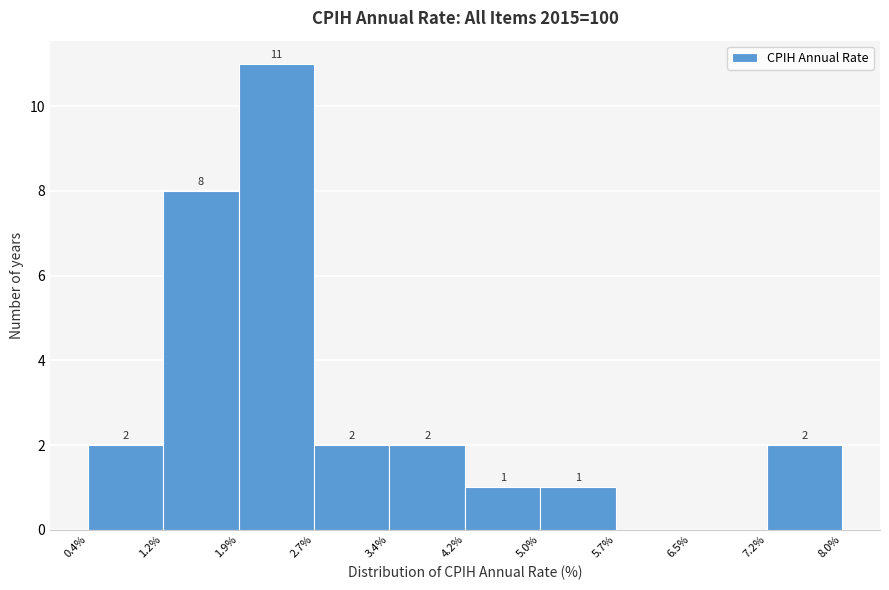

Over which range of the x-axis is the bar tallest?

1.9% to 2.7%